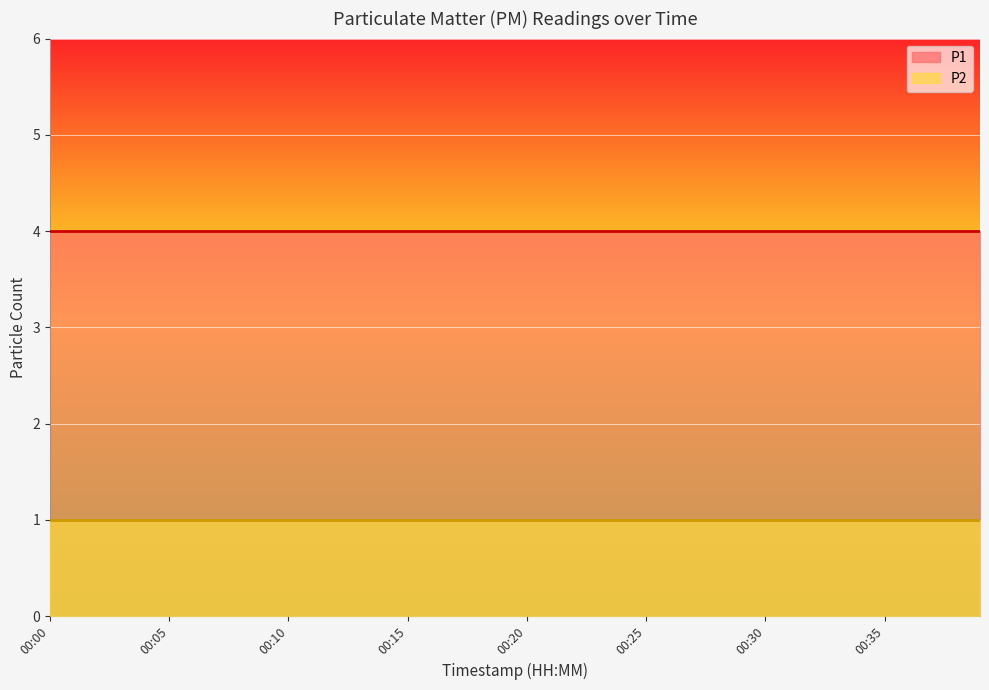

Does the chart display data point markers on the line(s)?

No